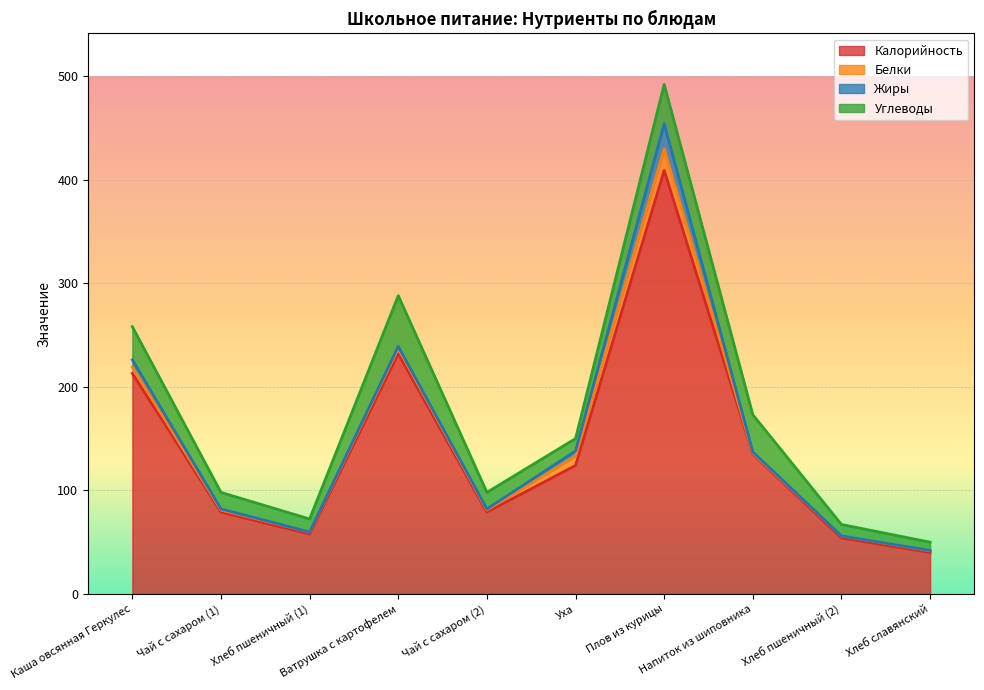

Is it true that Жиры equals 1.0 at Чай с сахаром (1)?

True